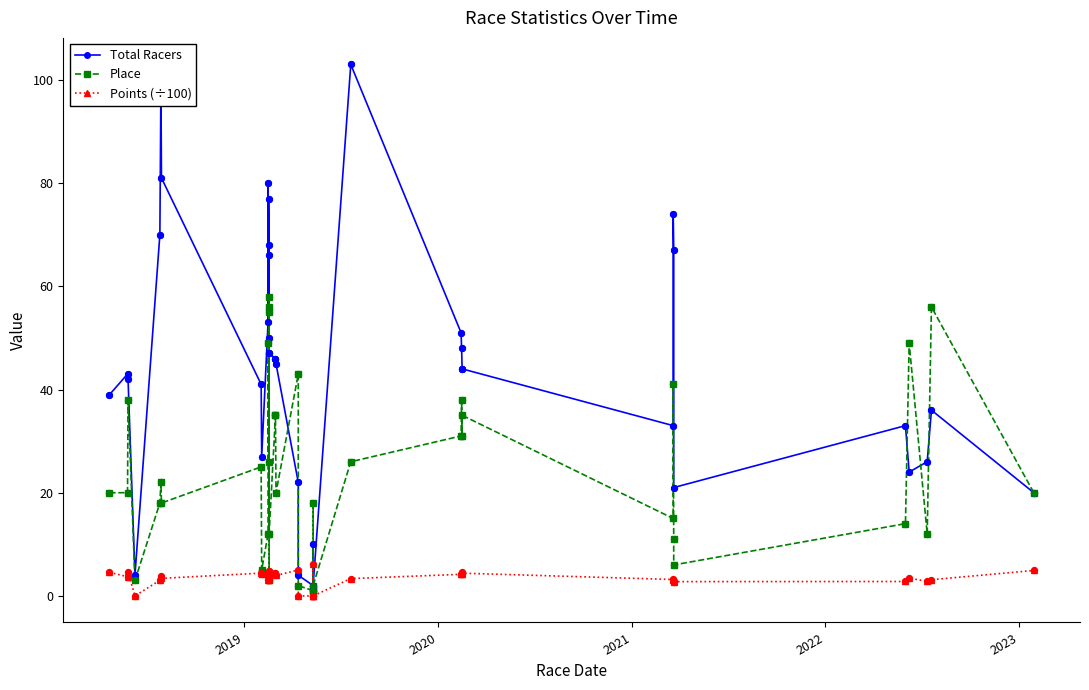

Which series reaches the minimum Y coordinate?

Points (÷100)